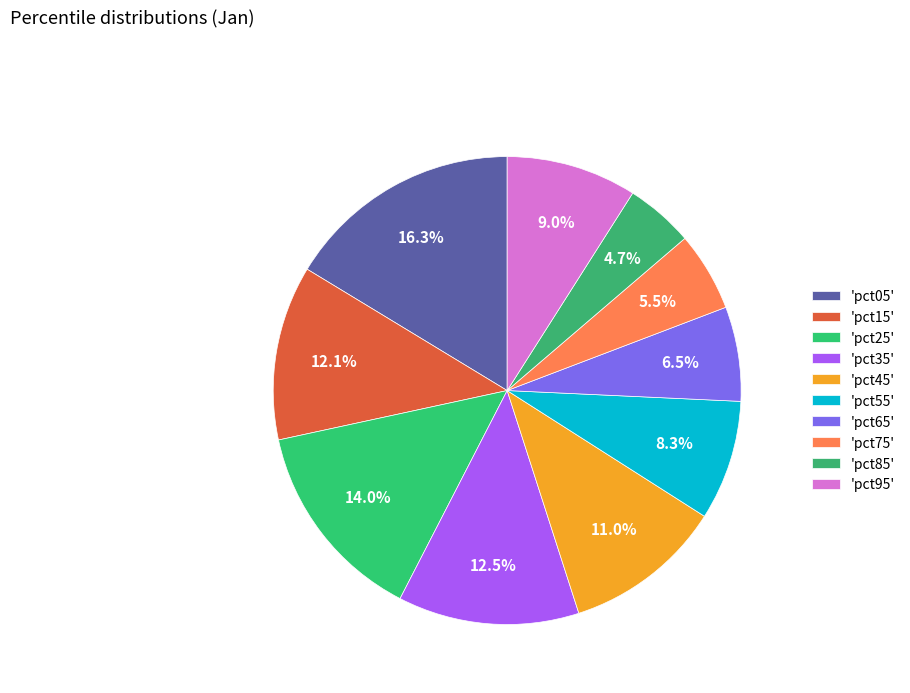

What is the largest slice in the pie chart?

pct05